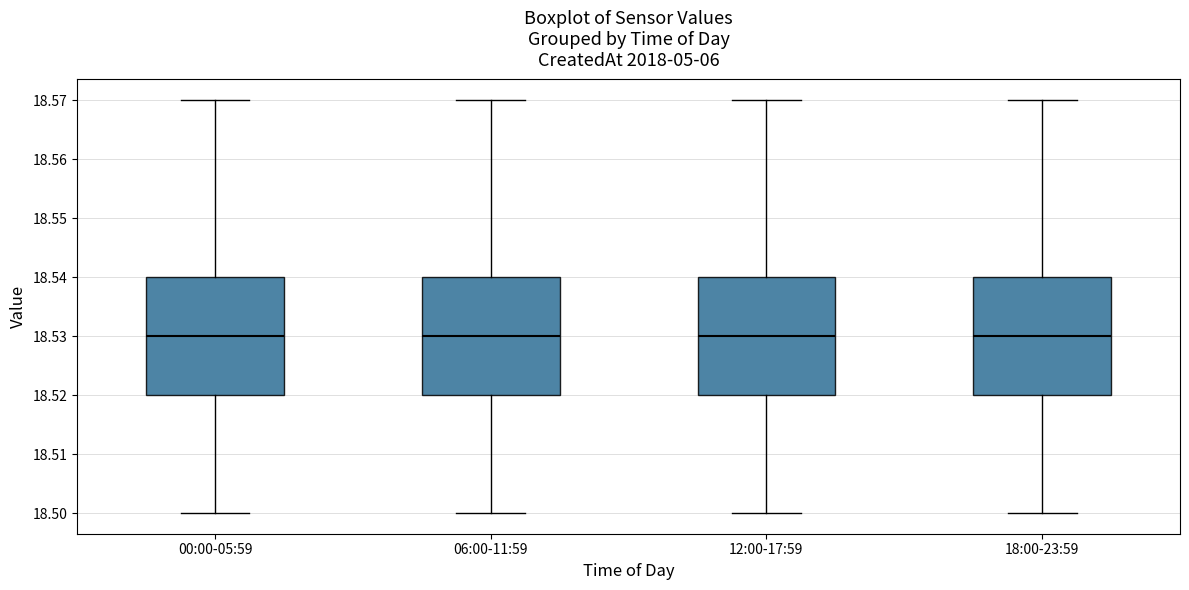

Reading left to right, read every box against the y-axis: the position of its median line, the range the box covers, and the ends of its whiskers. The values are not printed on the chart, so give them approximately, as read against the axis.

00:00-05:59: median 18.53, box 18.52 to 18.54, whiskers 18.50 to 18.57
06:00-11:59: median 18.53, box 18.52 to 18.54, whiskers 18.50 to 18.57
12:00-17:59: median 18.53, box 18.52 to 18.54, whiskers 18.50 to 18.57
18:00-23:59: median 18.53, box 18.52 to 18.54, whiskers 18.50 to 18.57